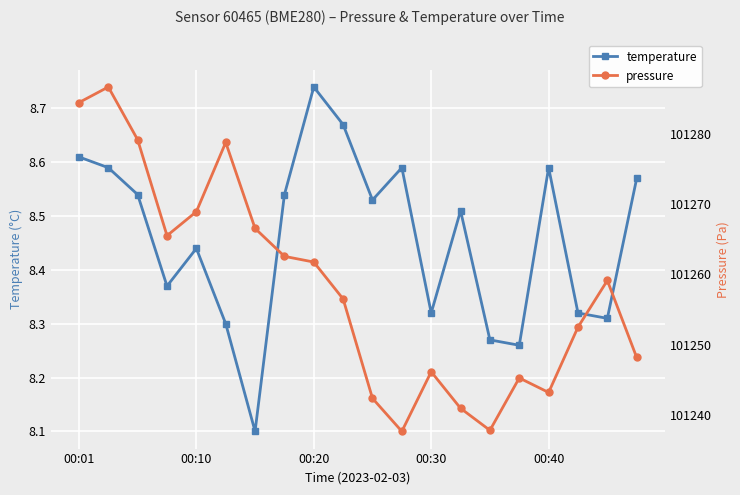

What is the difference between the maximum and second lowest values in the pressure series?

48.8